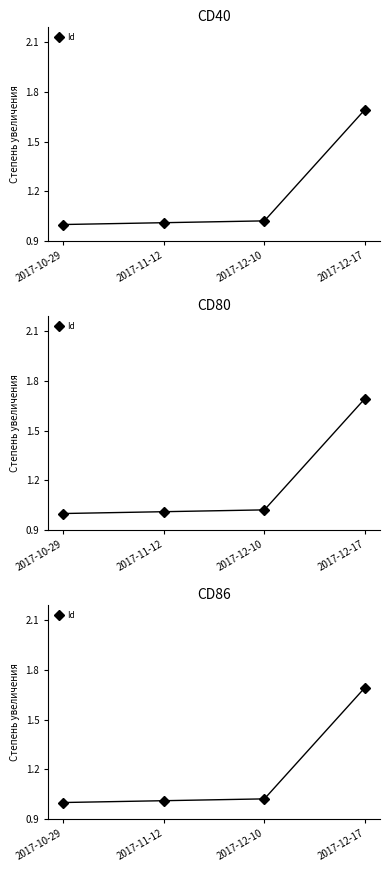

True or false: the data has more than 0 interior local peaks.

False